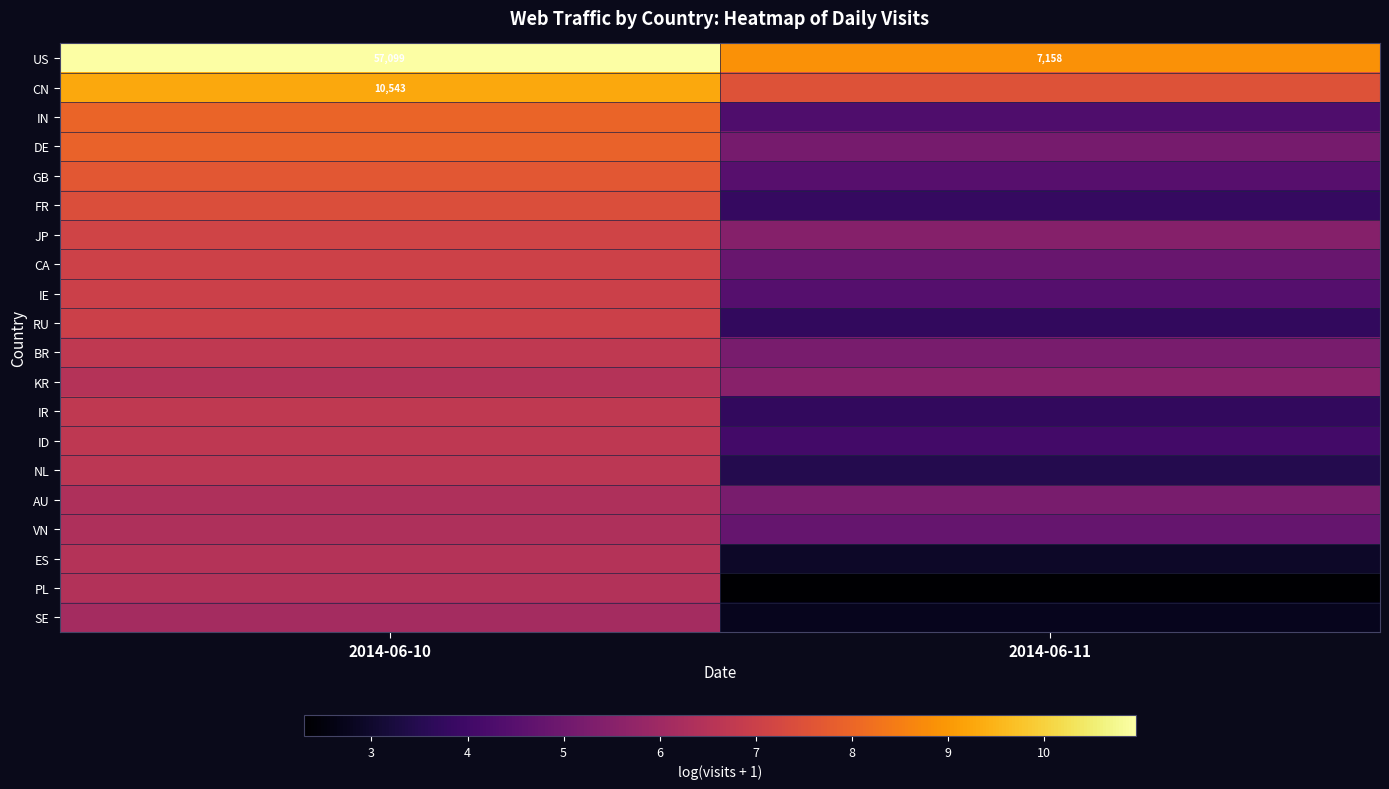

What is the average value of the AU series?

5.8